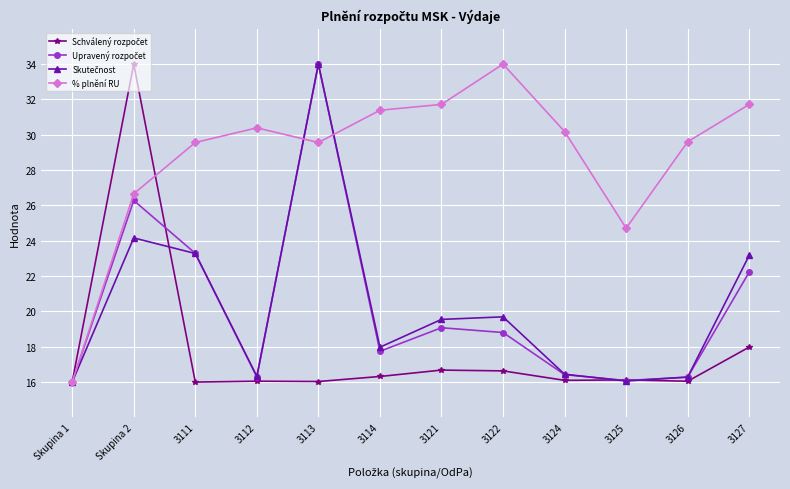

Where is % plnění RU nearest to the value 25?

3125